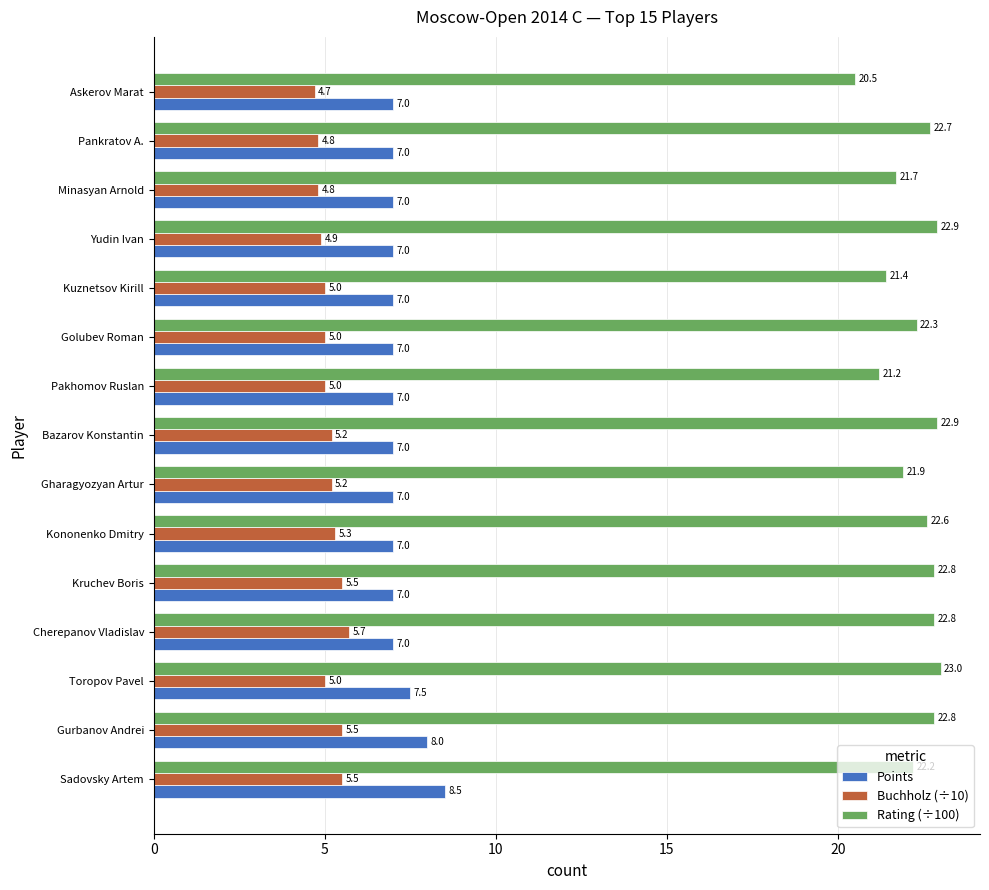

What is the total value across all series at Kononenko Dmitry?

34.9